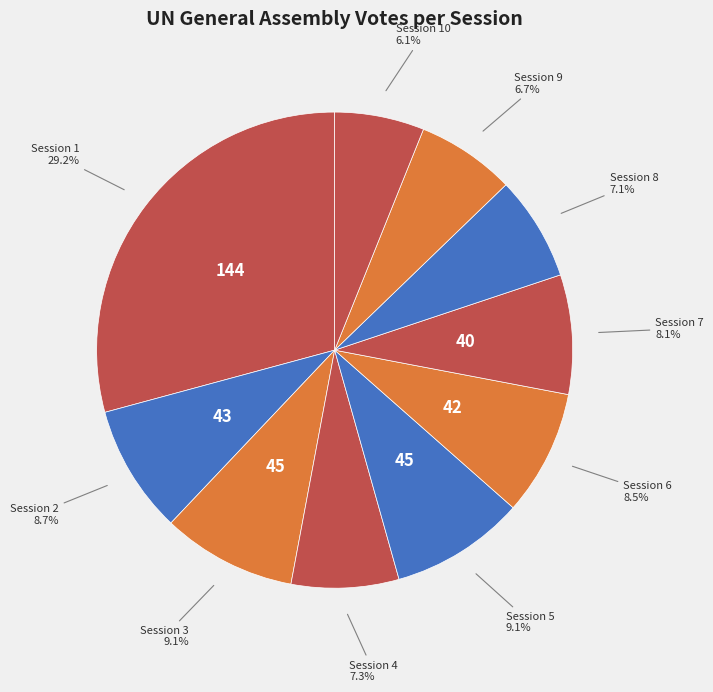

Does any single category account for the majority?

No